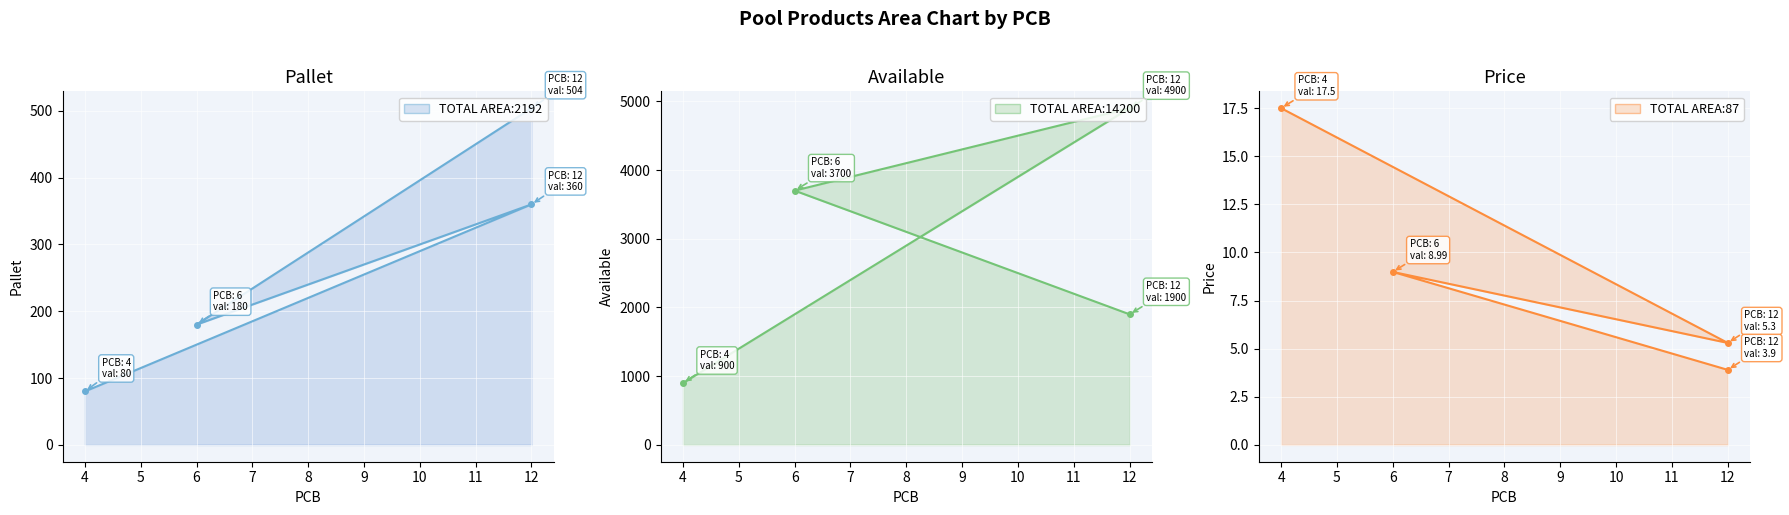

What is the value of the Pallet line point at the 3rd from the left?

180.0